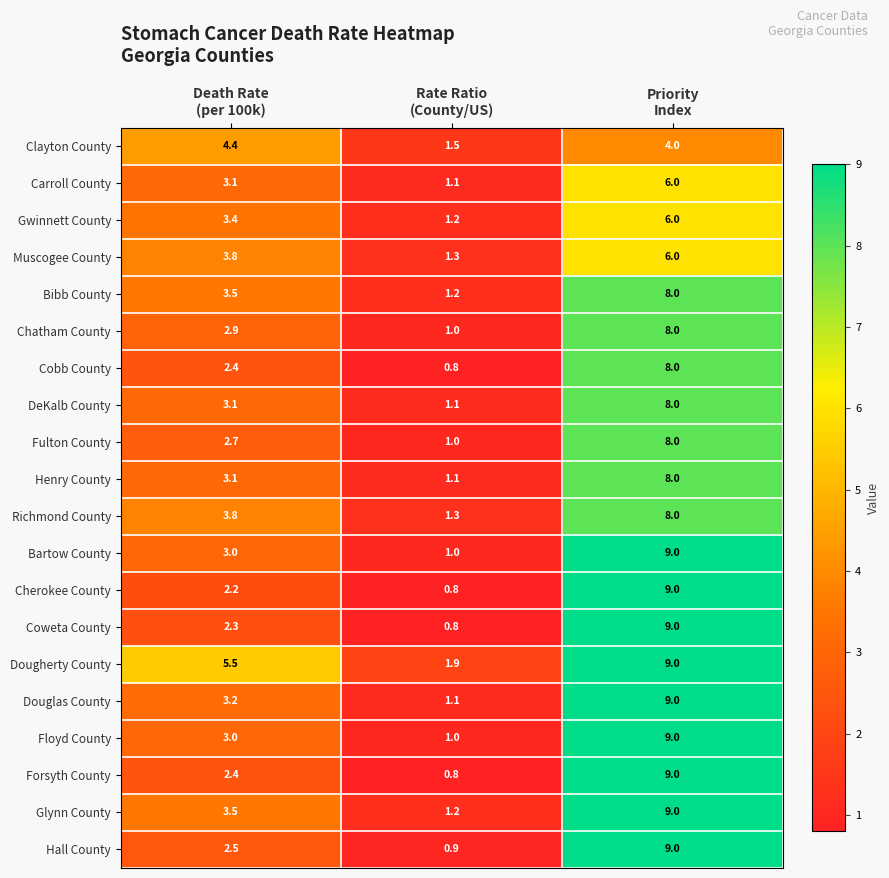

How many Hall County values are between 0 and 9?

3